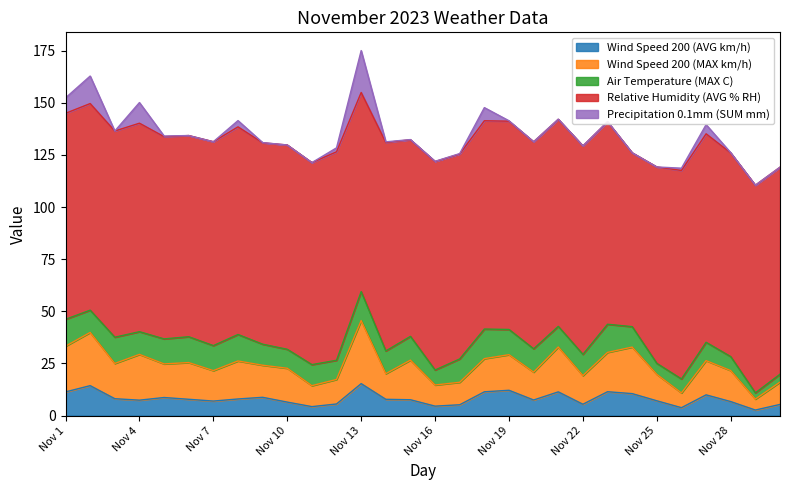

Is the value of Wind Speed 200 (MAX km/h) at Nov 18 greater than the value of Air Temperature (MAX C) at Nov 28?

Yes